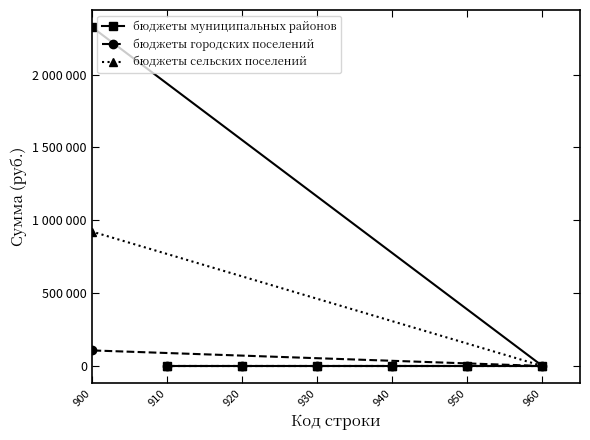

Rank the series by their average value, from lowest to highest.

бюджеты городских поселений, бюджеты сельских поселений, бюджеты муниципальных районов